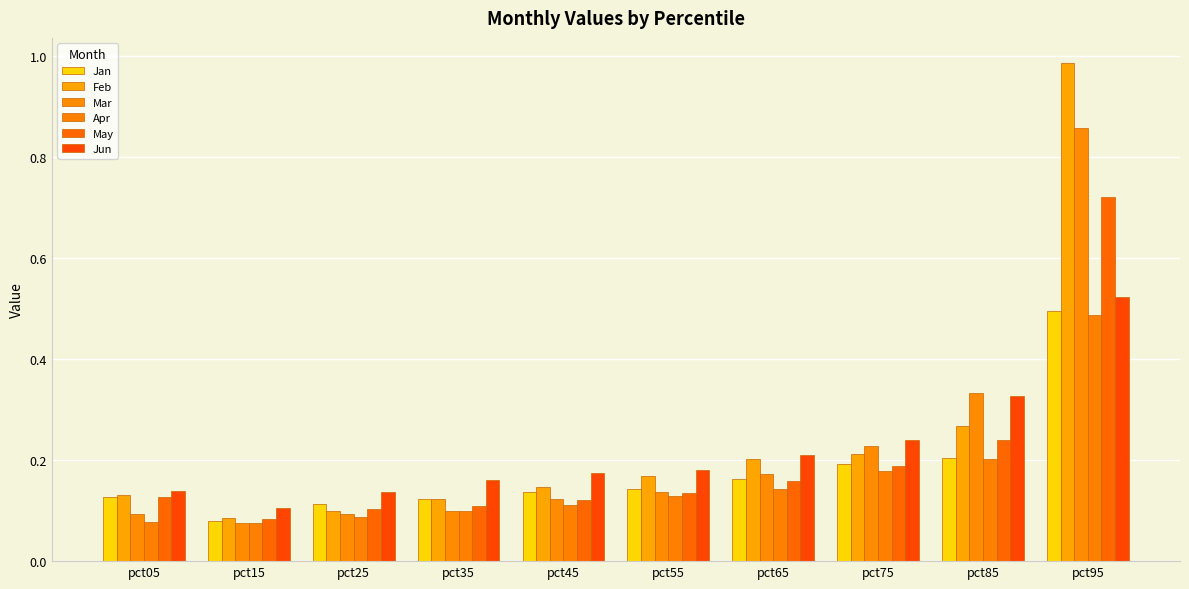

How many Jan values are between 0 and 1?

10